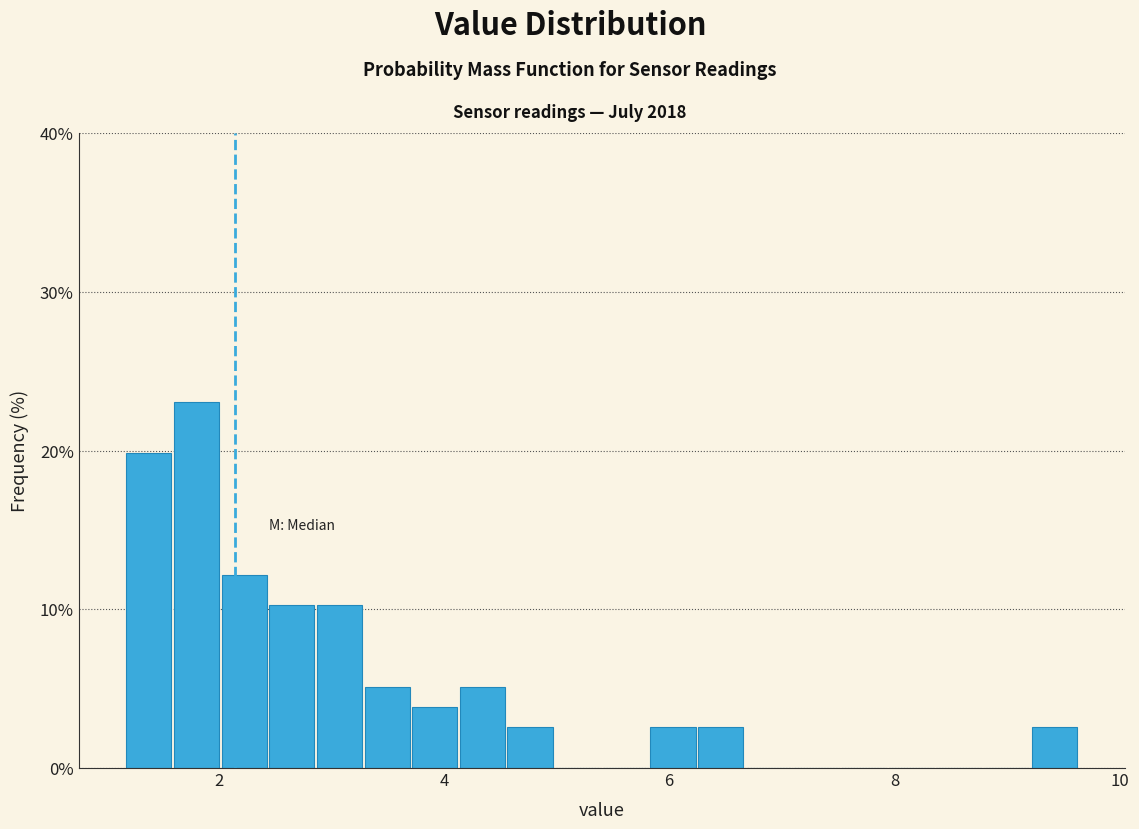

Around what value on the x-axis is the tallest bar? Give the approximate position of its centre, as read against the axis.

1.8